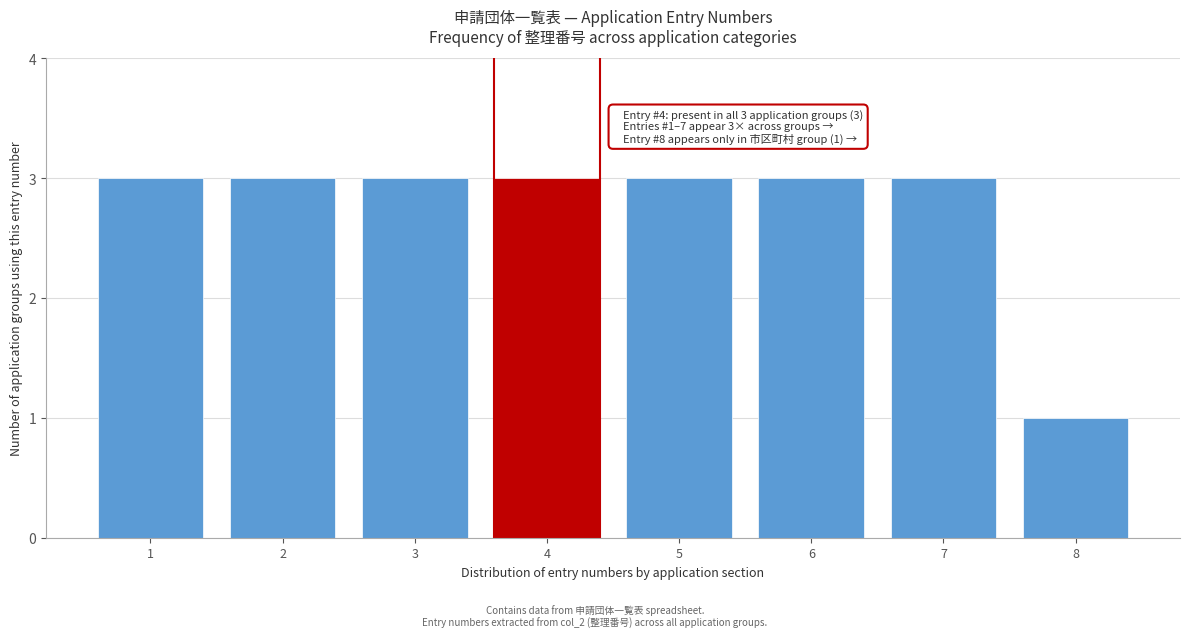

Reading right to left, what are all the values shown in this chart?

1	3	3	3	3	3	3	3